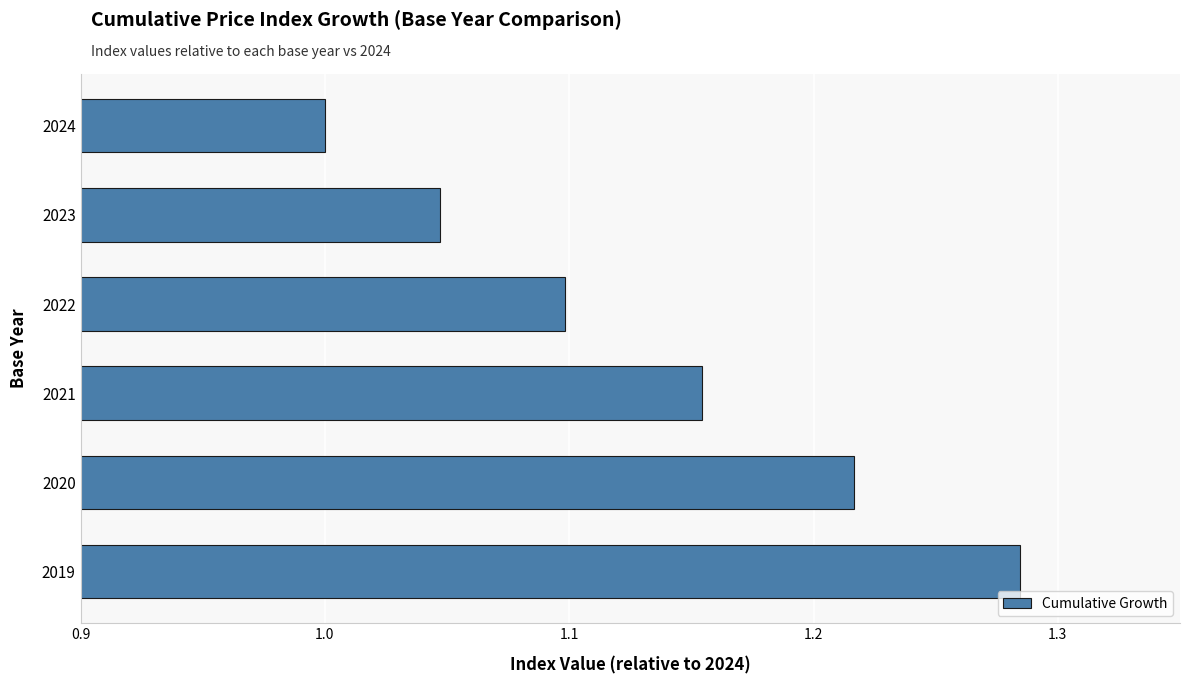

Rank the categories by value from highest to lowest.

2019, 2020, 2021, 2022, 2023, 2024